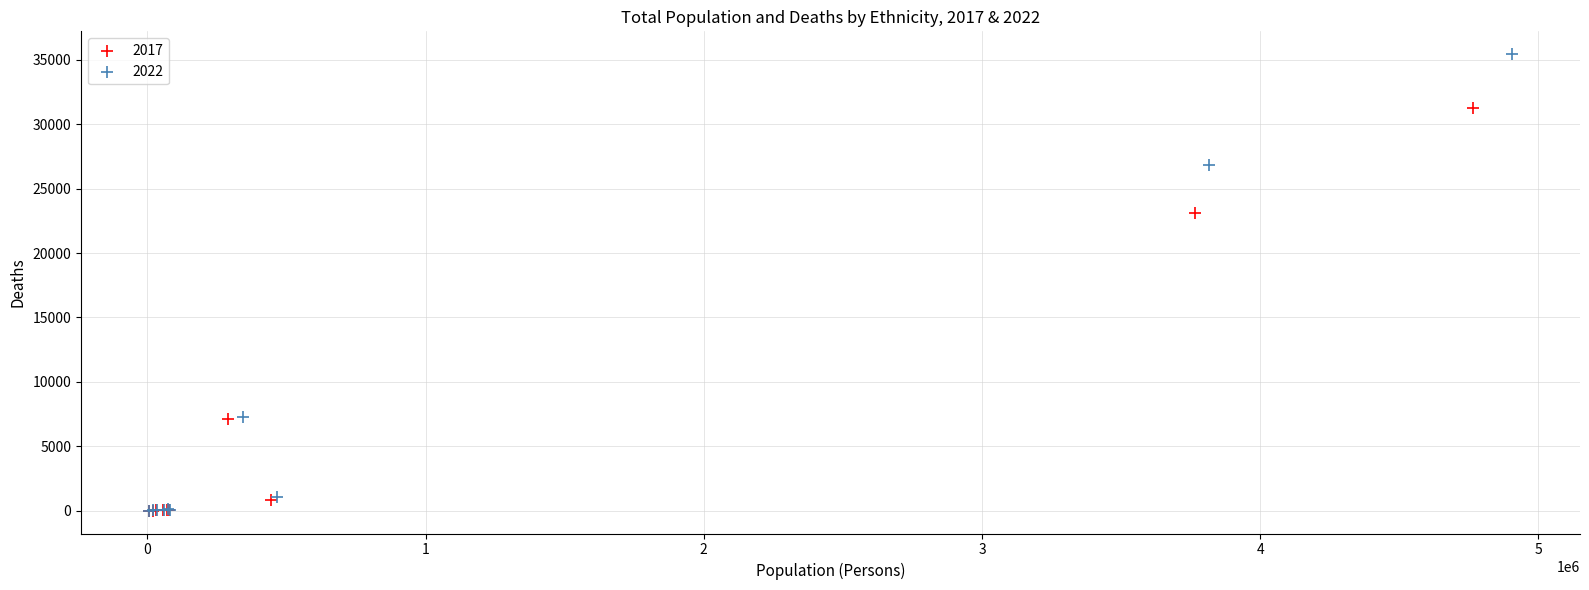

Which series has the largest Y range (max minus min)?

2022